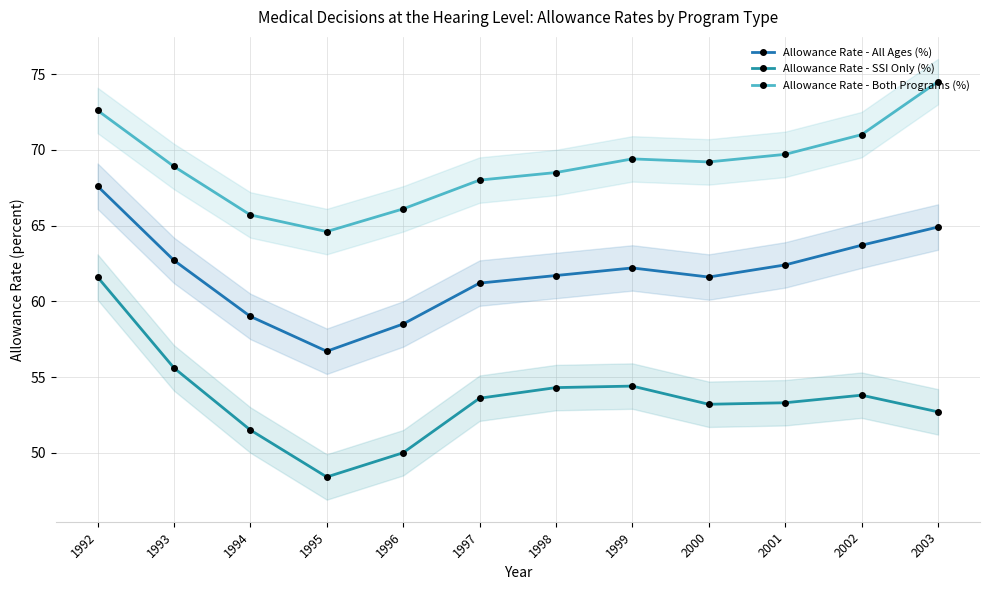

Which series has the largest range (max minus min)?

Allowance Rate - SSI Only (%)